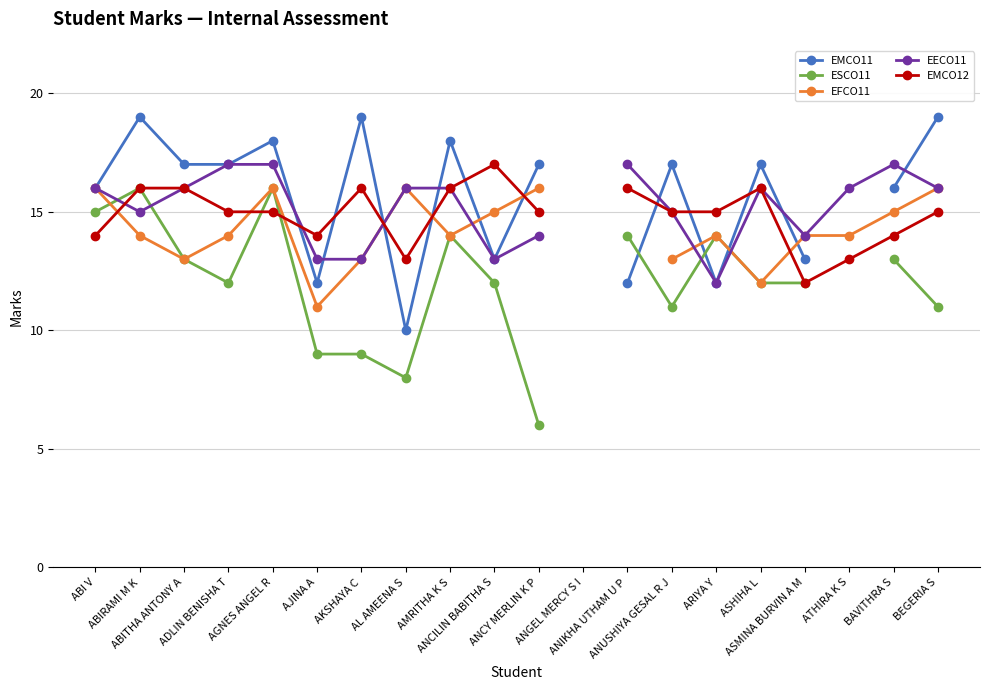

Which category has the lowest value across all series?

ANCY MERLIN K P